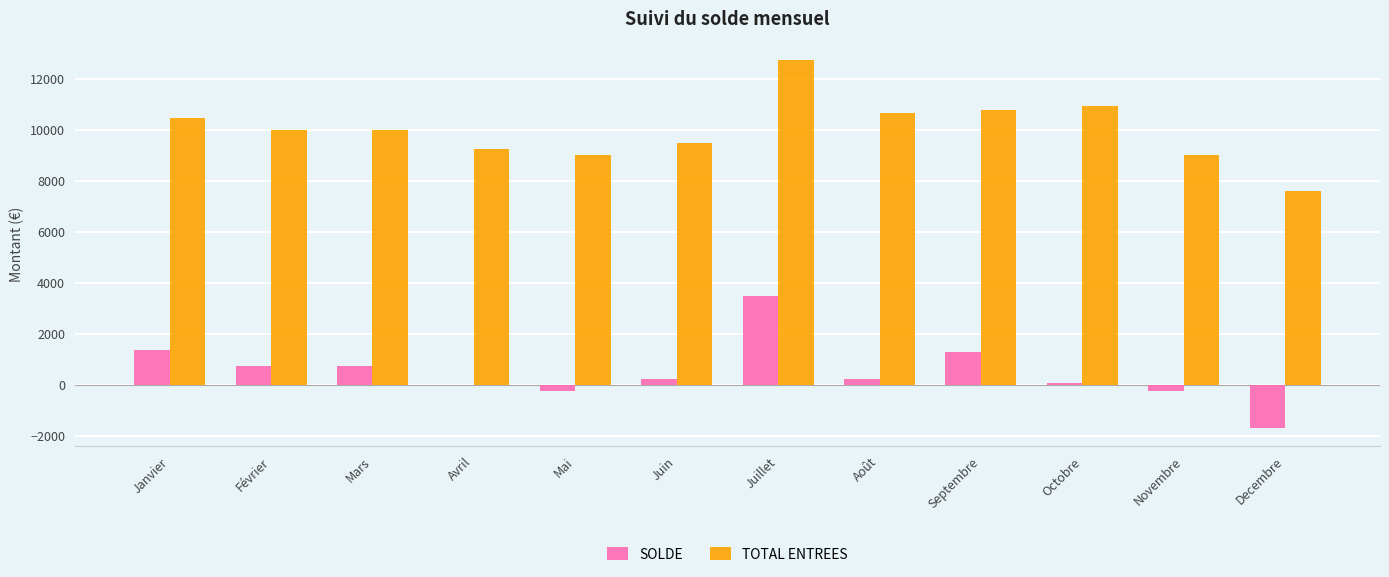

Between Septembre and Novembre, which series saw the biggest shift?

TOTAL ENTREES